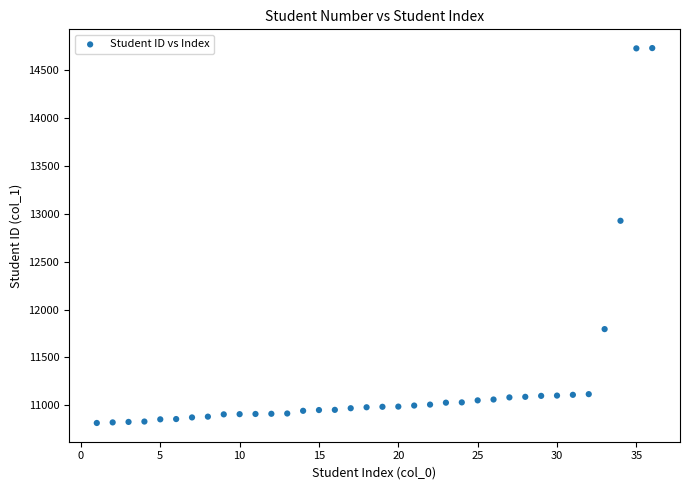

What Y value in the scatter plot is closest to 12773?

12927